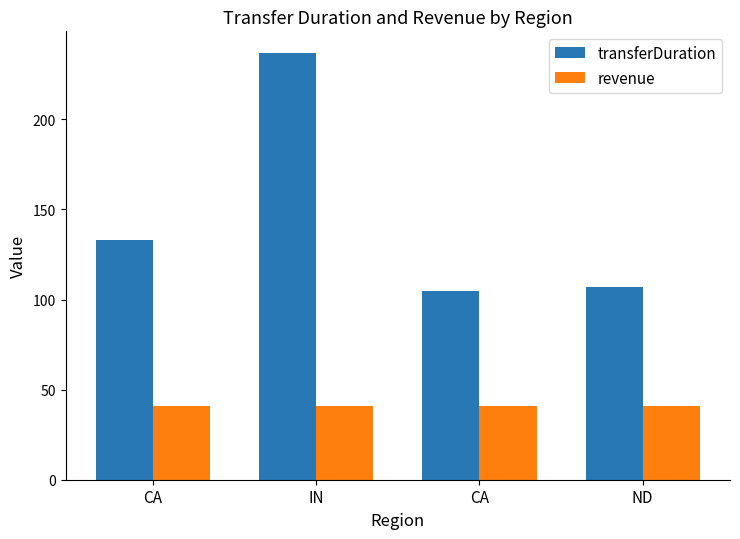

What is the total value across all series at CA?

173.7